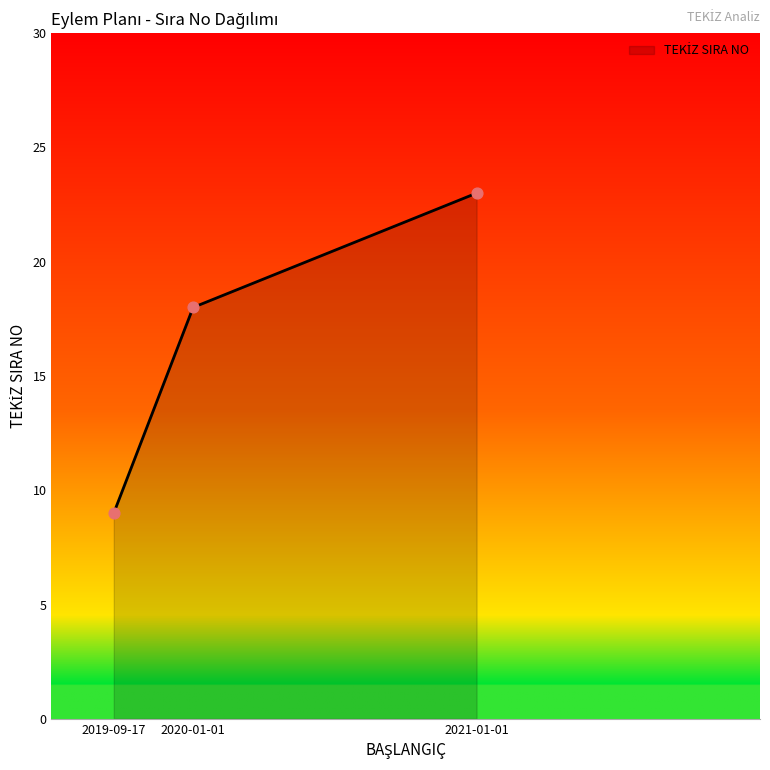

Approximately how many times larger is the value at 2019-09-17 compared to 2021-01-01?

0.4